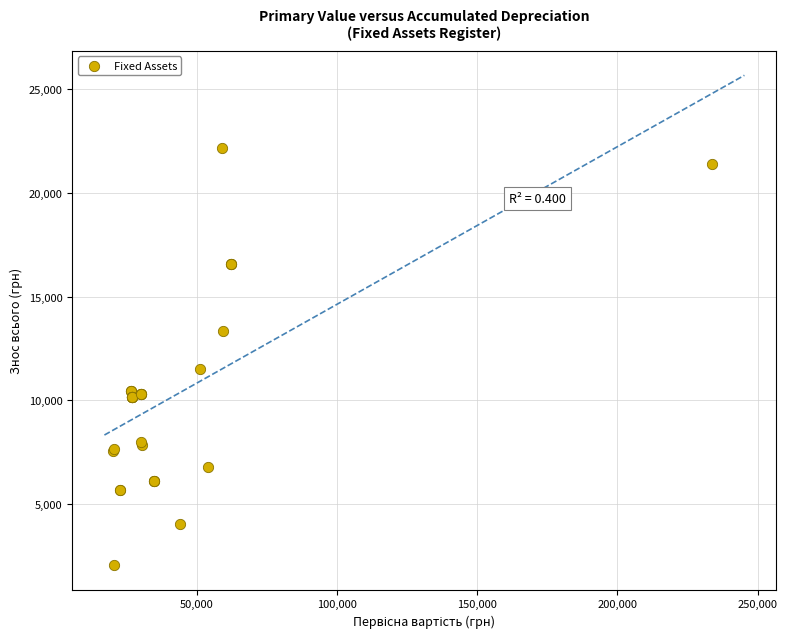

What Y value in the scatter plot is closest to 12116?

11491.2